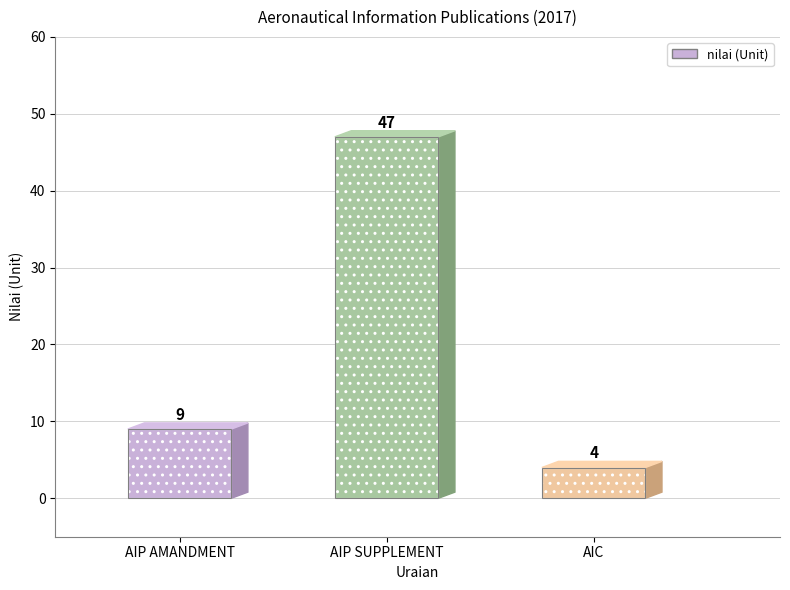

What is the change in value from AIP SUPPLEMENT to AIC?

-43